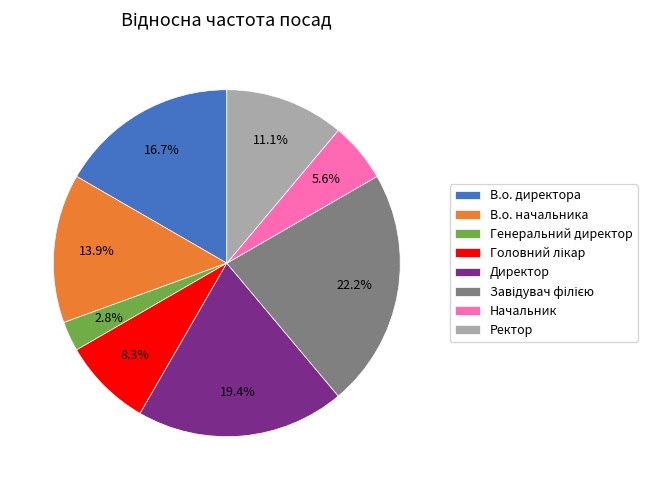

How many segments does this pie chart have?

8